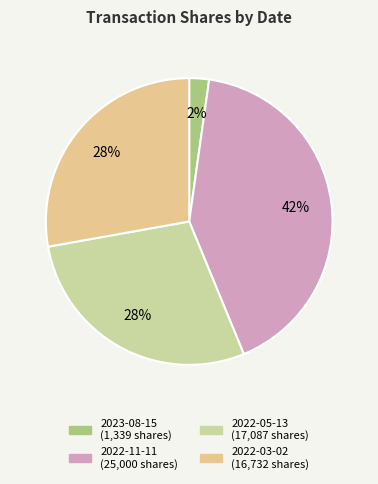

To the nearest percent, what is the average slice percentage?

25%